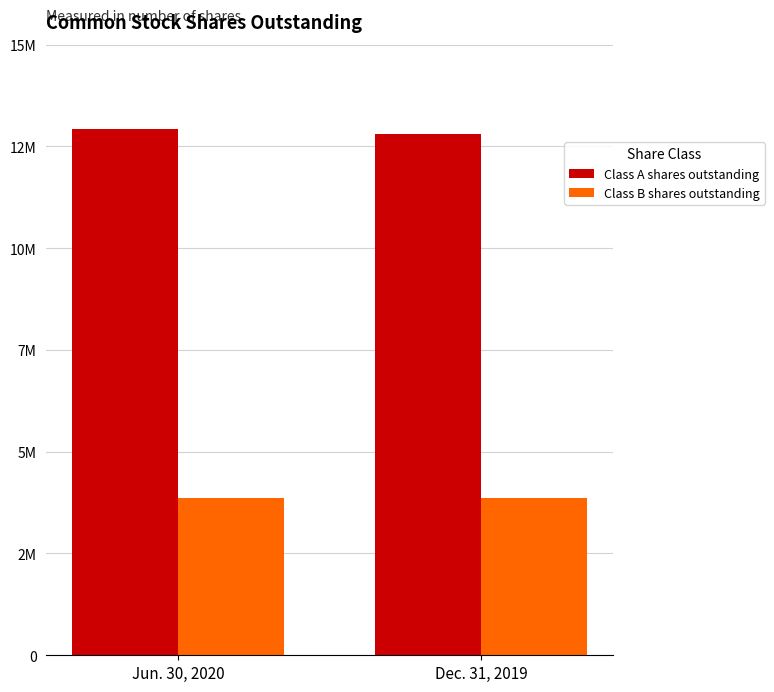

Reading left to right, transcribe all the data shown in this chart.

Class A shares outstanding: 12930874	12802455
Class B shares outstanding: 3857475	3864462